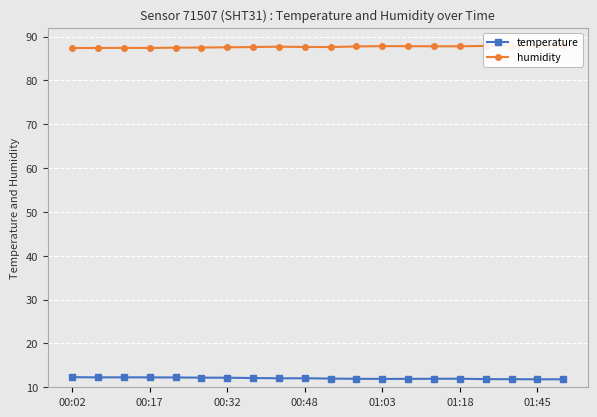

What is the maximum value for temperature?

12.3